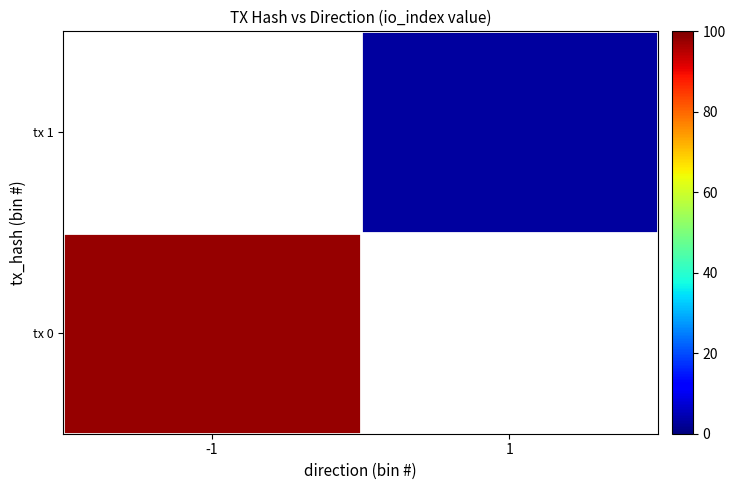

The value of tx 1 at 1 is 4.0. True or false?

False